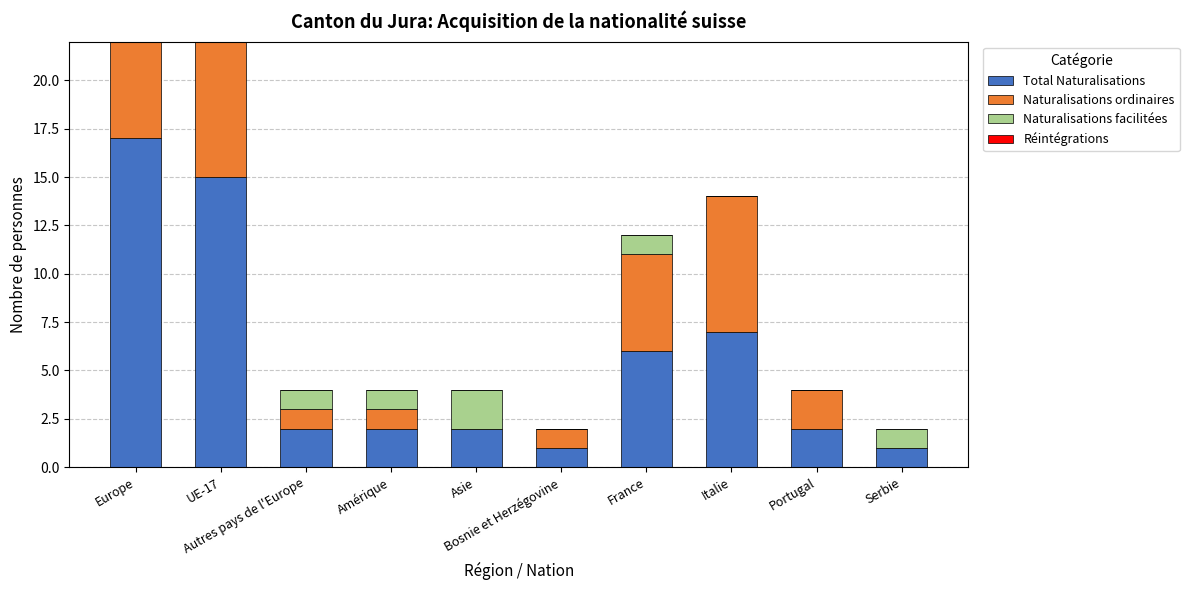

What is the spread (max minus min) of values at France?

6